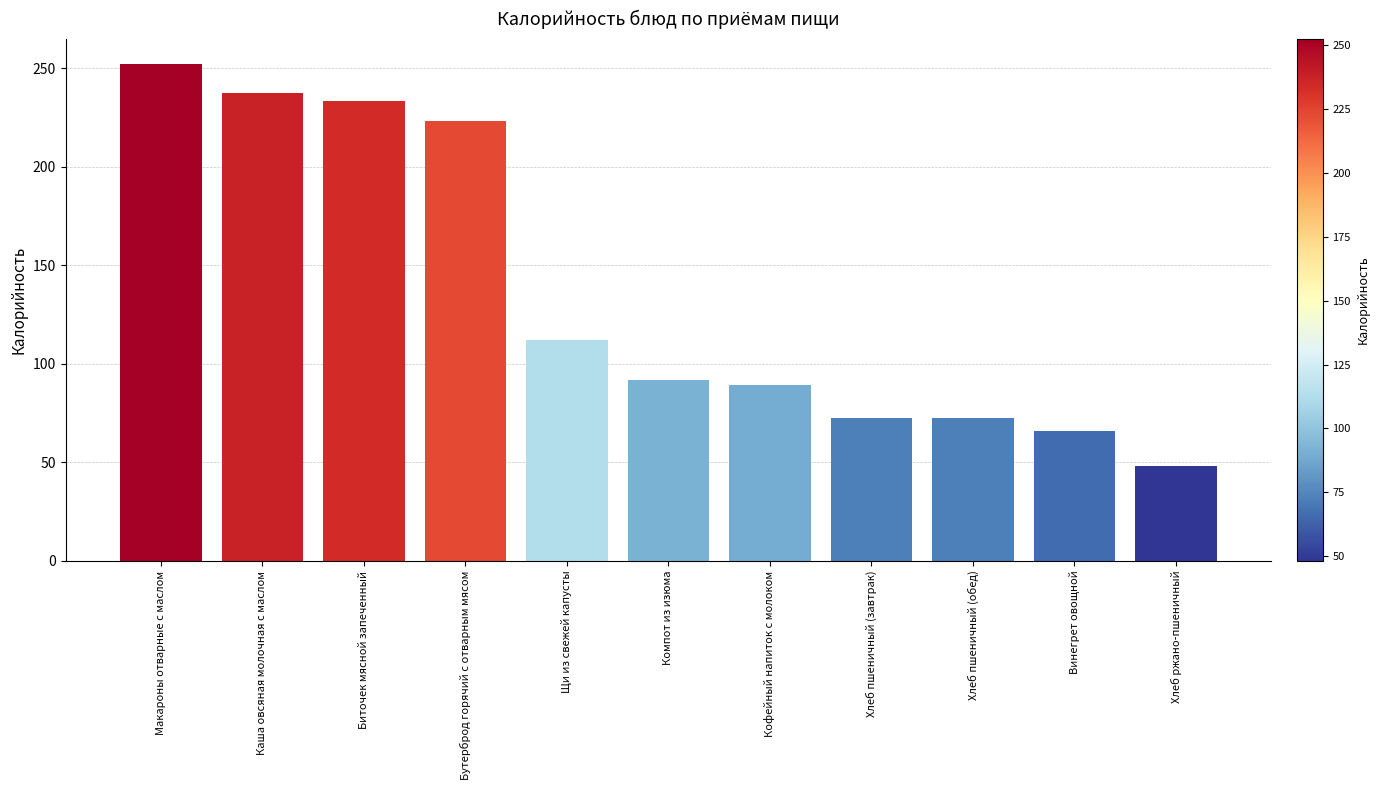

Is it true that the value at Кофейный напиток с молоком is 134.4?

False